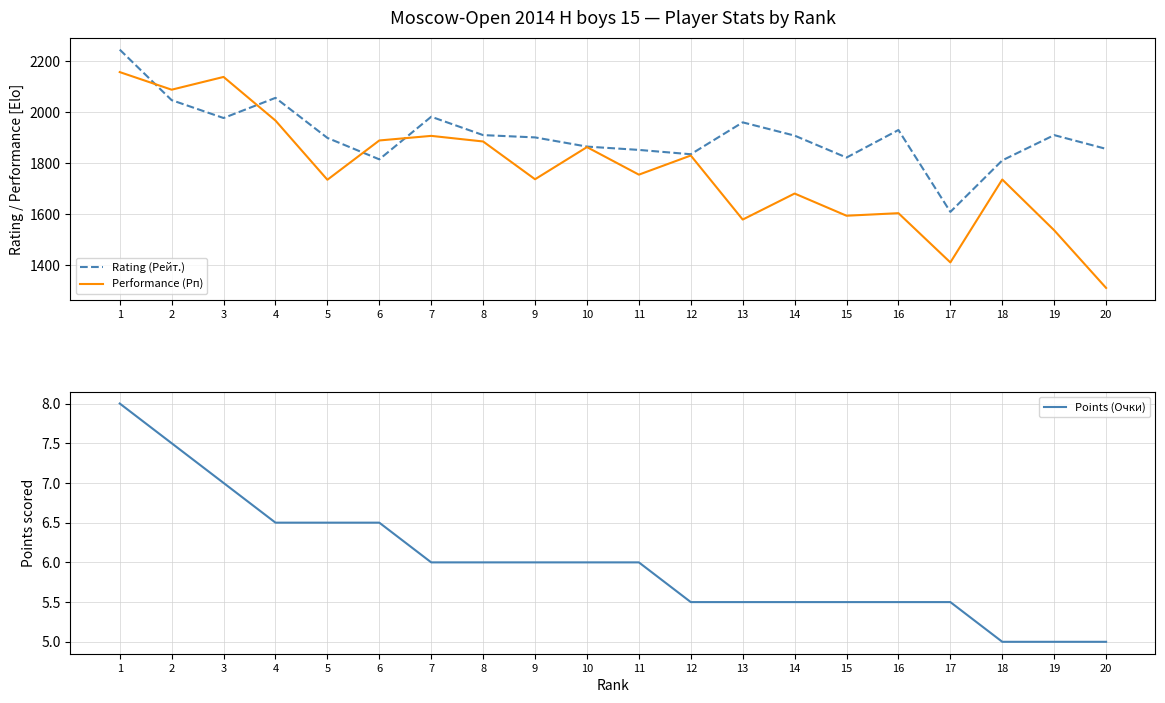

True or false: Points (Очки) and Rating (Рейт.) cross at least once.

False